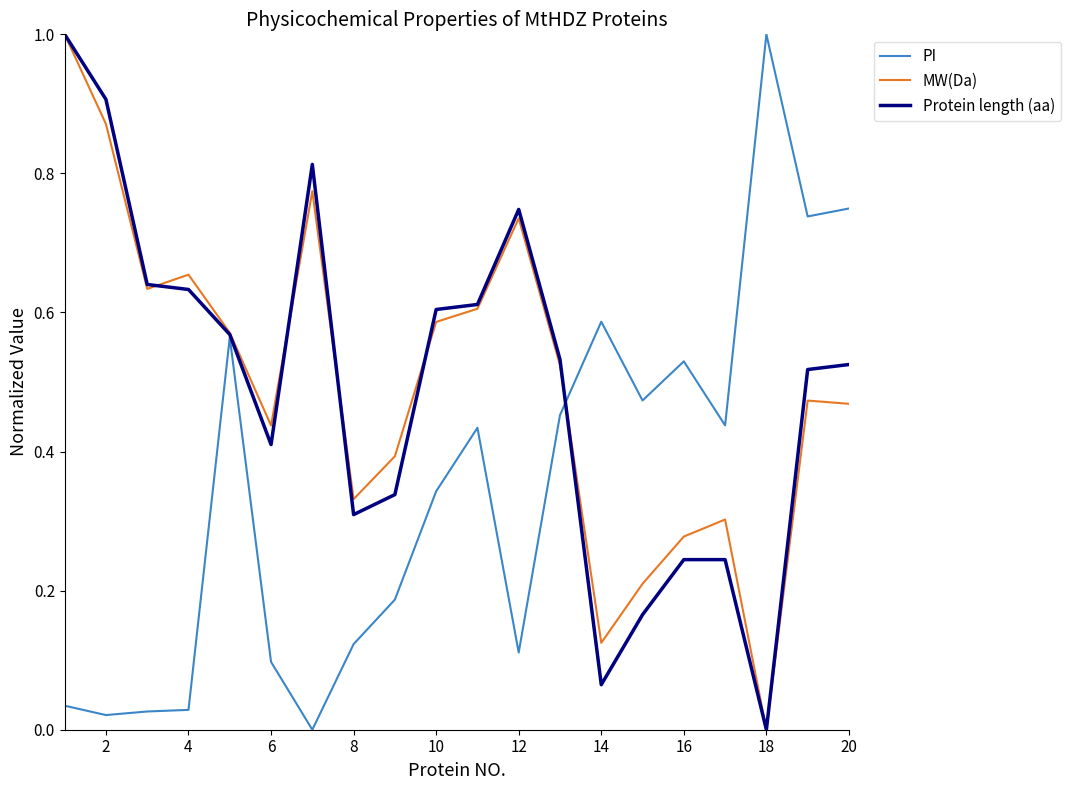

What are all the series names shown in the legend?

PI, MW(Da), Protein length (aa)